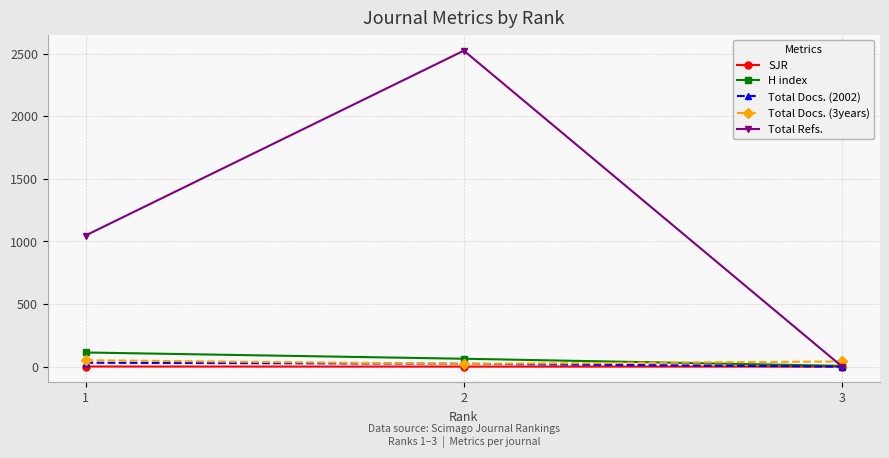

At which category is the sum across all series the highest?

2